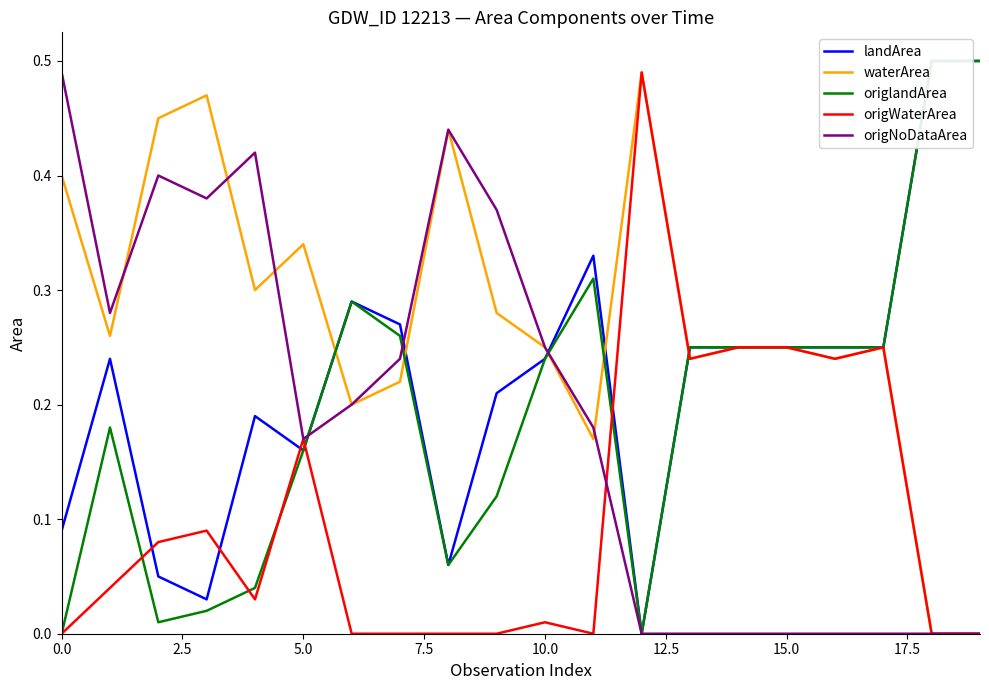

Reading right to left, what are all the values shown in this chart?

landArea: 0.5	0.5	0.2	0.2	0.2	0.2	0.2	0.0	0.3	0.2	0.2	0.1	0.3	0.3	0.2	0.2	0.0	0.1	0.2	0.1
waterArea: 0.0	0.0	0.2	0.2	0.2	0.2	0.2	0.5	0.2	0.2	0.3	0.4	0.2	0.2	0.3	0.3	0.5	0.5	0.3	0.4
origlandArea: 0.5	0.5	0.2	0.2	0.2	0.2	0.2	0.0	0.3	0.2	0.1	0.1	0.3	0.3	0.2	0.0	0.0	0.0	0.2	0.0
origWaterArea: 0.0	0.0	0.2	0.2	0.2	0.2	0.2	0.5	0.0	0.0	0.0	0.0	0.0	0.0	0.2	0.0	0.1	0.1	0.0	0.0
origNoDataArea: 0.0	0.0	0.0	0.0	0.0	0.0	0.0	0.0	0.2	0.2	0.4	0.4	0.2	0.2	0.2	0.4	0.4	0.4	0.3	0.5